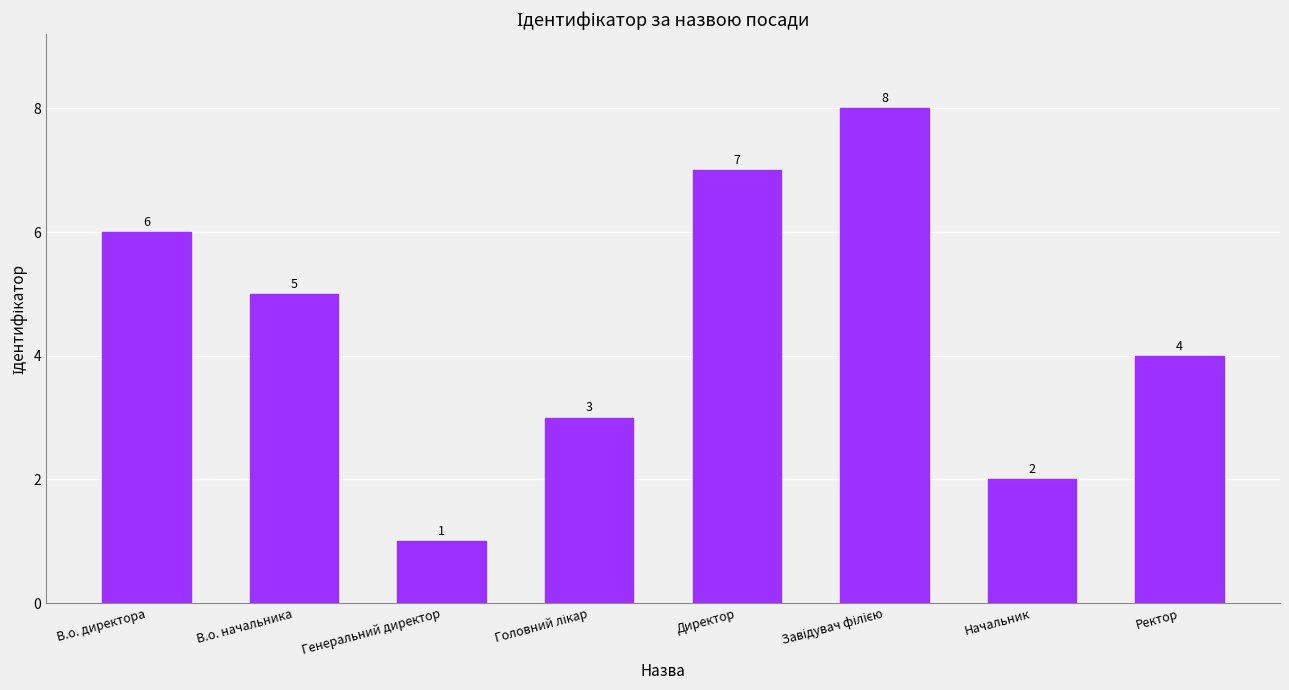

Does the chart contain stacked bars?

No